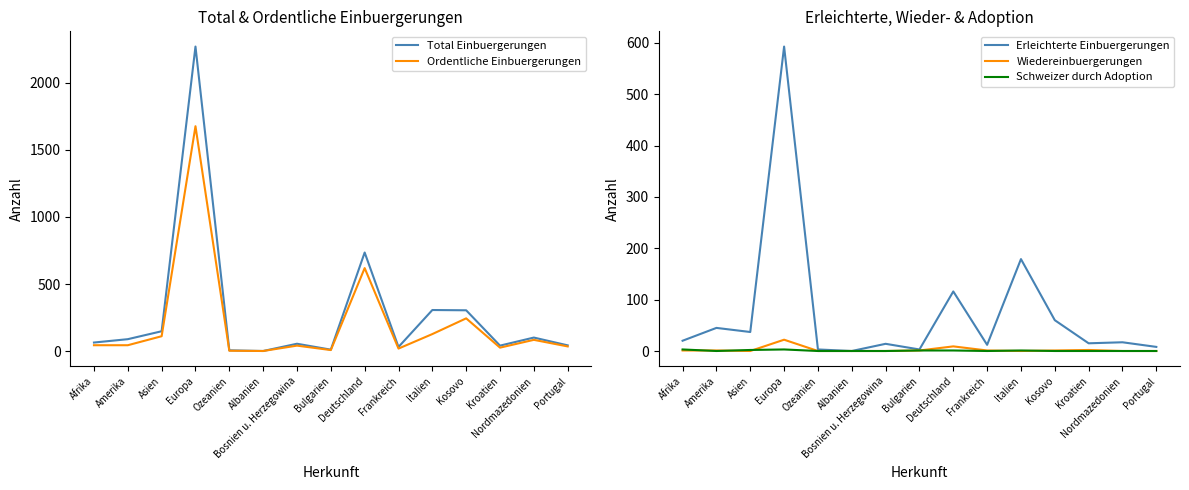

True or false: Schweizer durch Adoption has a value of 2 at Bulgarien.

False